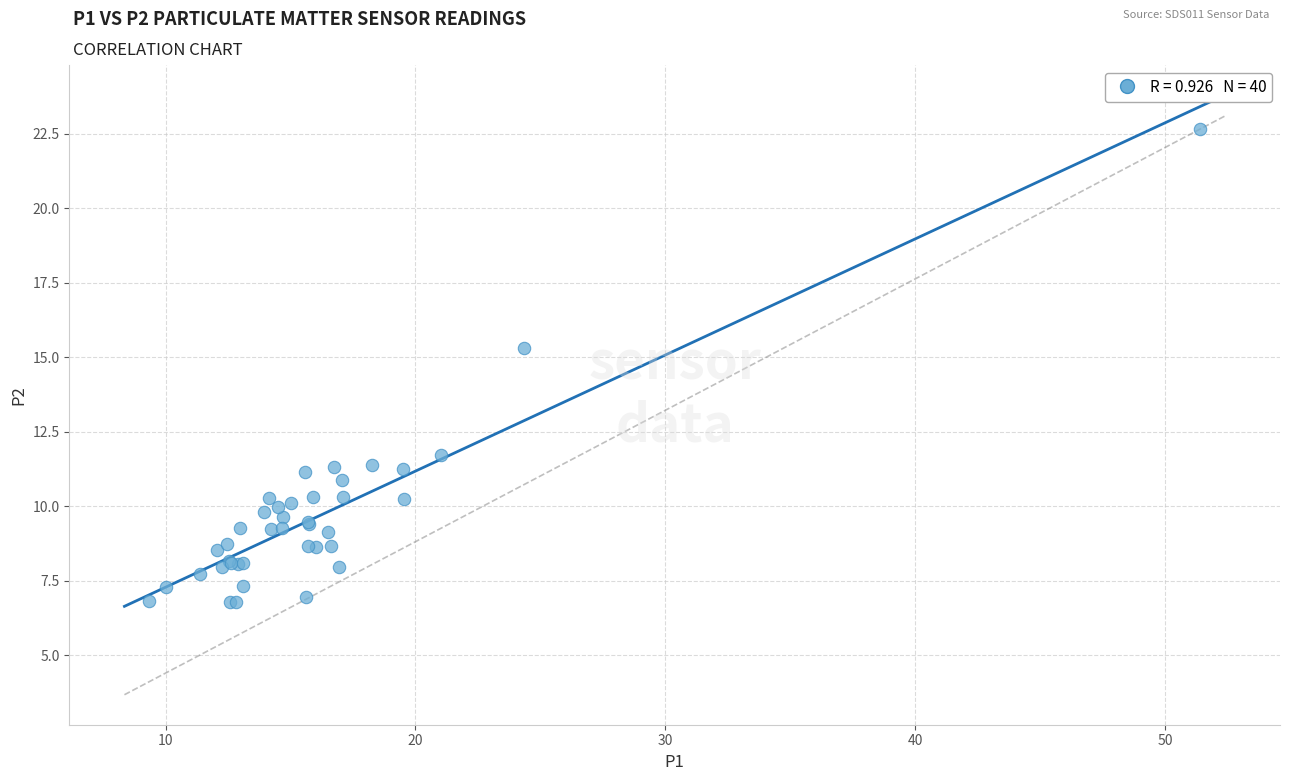

What Y value in the scatter plot is closest to 14?

15.3